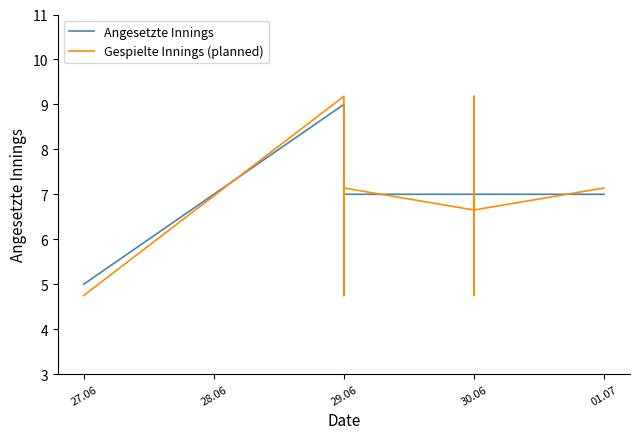

How many lines are shown in the chart?

2